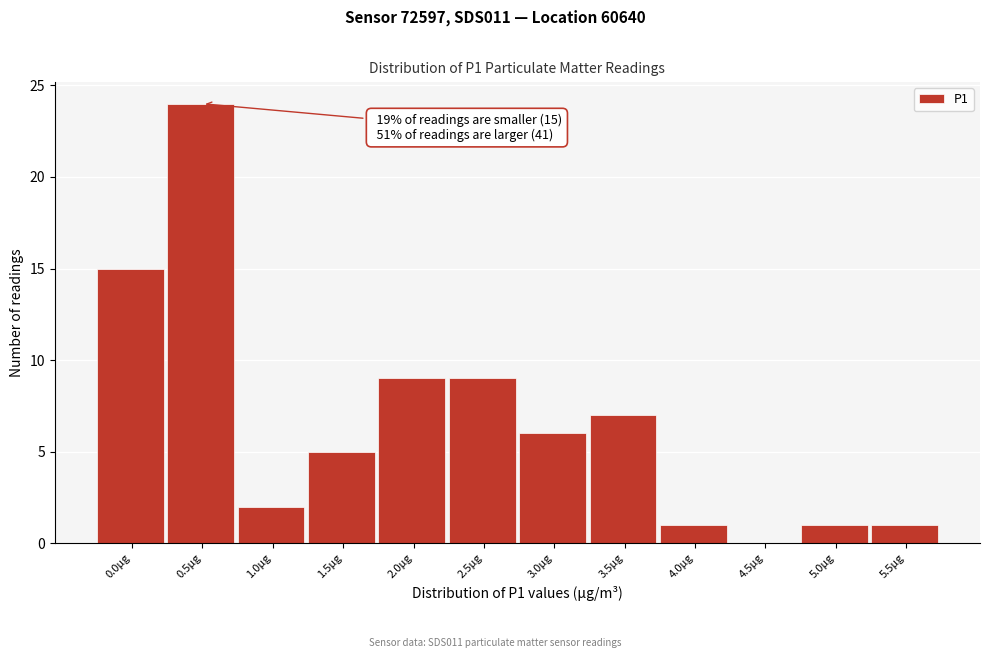

Reading right to left, list all the values displayed in this chart.

5.5µg=1	5.0µg=1	4.5µg=0	4.0µg=1	3.5µg=7	3.0µg=6	2.5µg=9	2.0µg=9	1.5µg=5	1.0µg=2	0.5µg=24	0.0µg=15